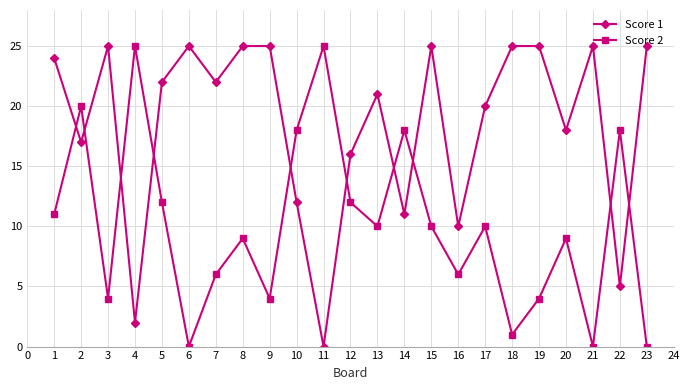

Where does the Score 1 series first go above 22?

1